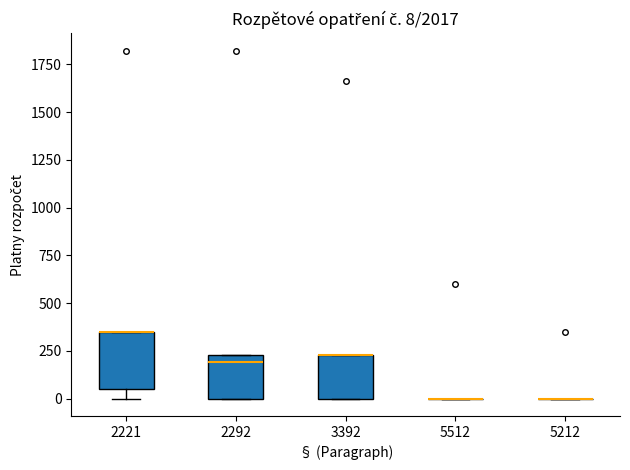

Comparing the boxes themselves (not the whiskers), which one is the tallest?

2221